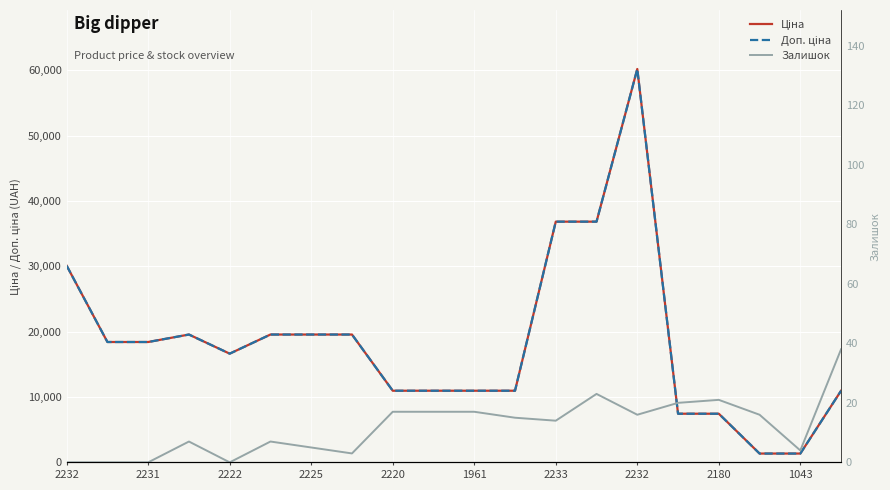

What is the lowest value of the Доп. ціна series?

1348.0